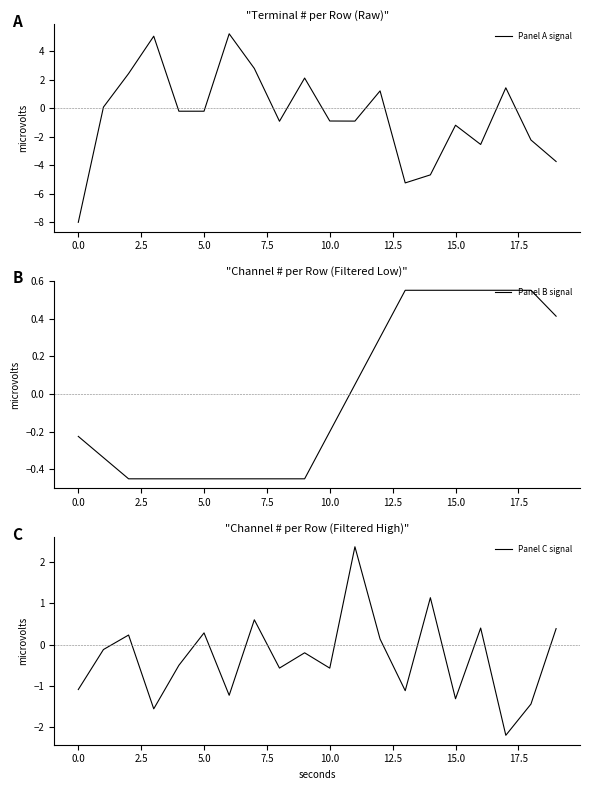

True or false: Panel C signal and Panel B signal cross at least once.

True